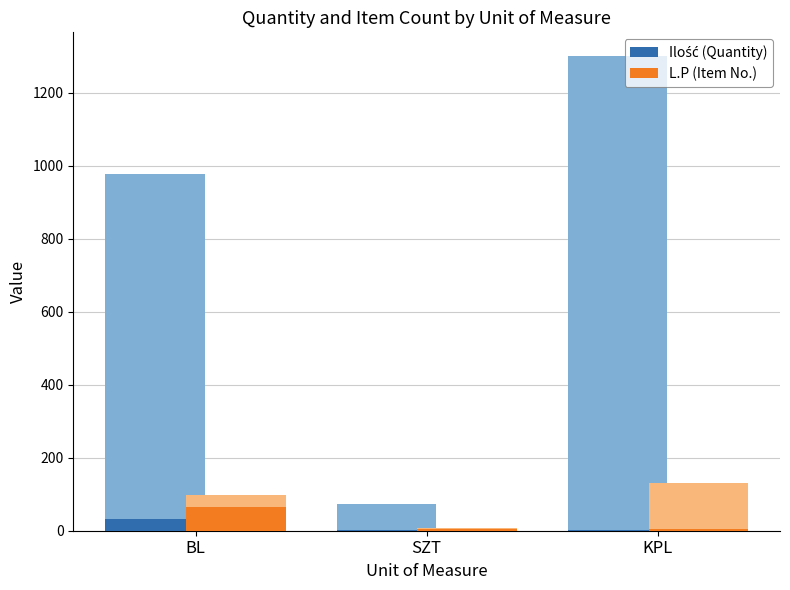

Reading left to right, list all the values displayed in this chart.

Ilość (Quantity): BL=33	SZT=3	KPL=2
L.P (Item No.): BL=66	SZT=6	KPL=4